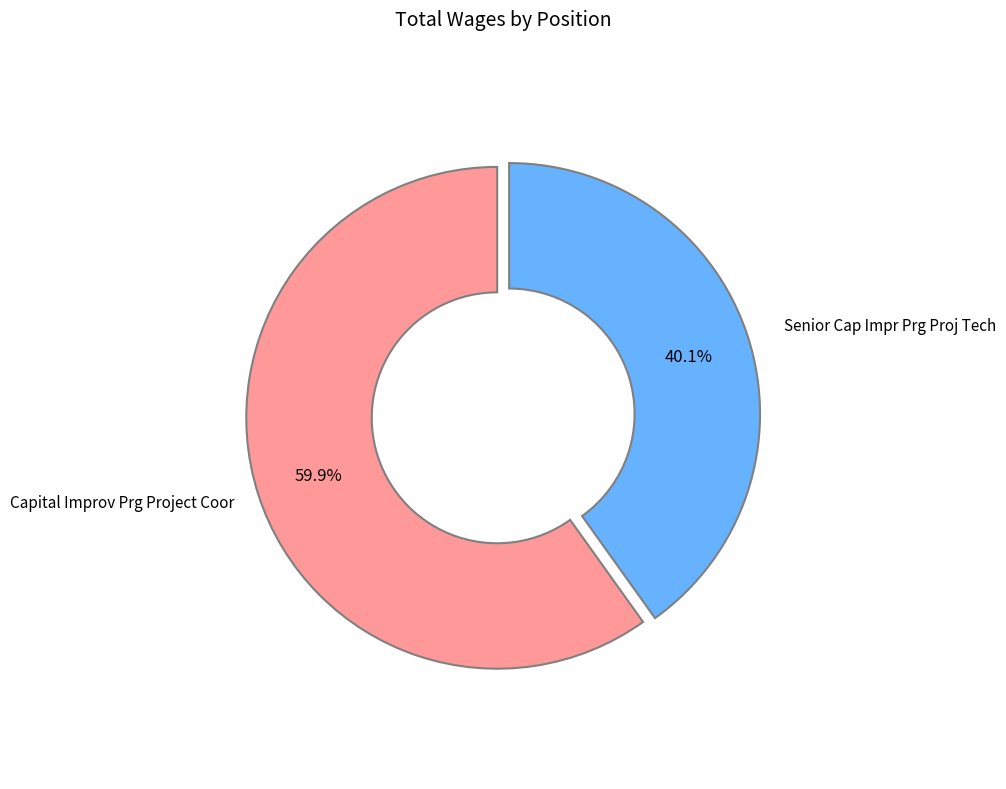

How many segments does this pie chart have?

2